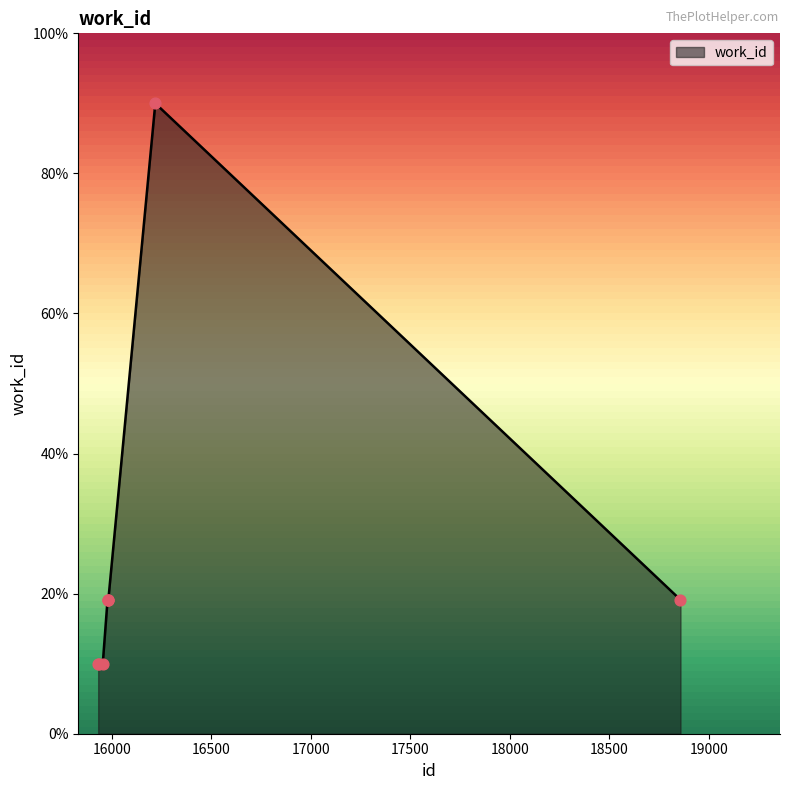

True or false: the data has more than 0 interior local peaks.

True